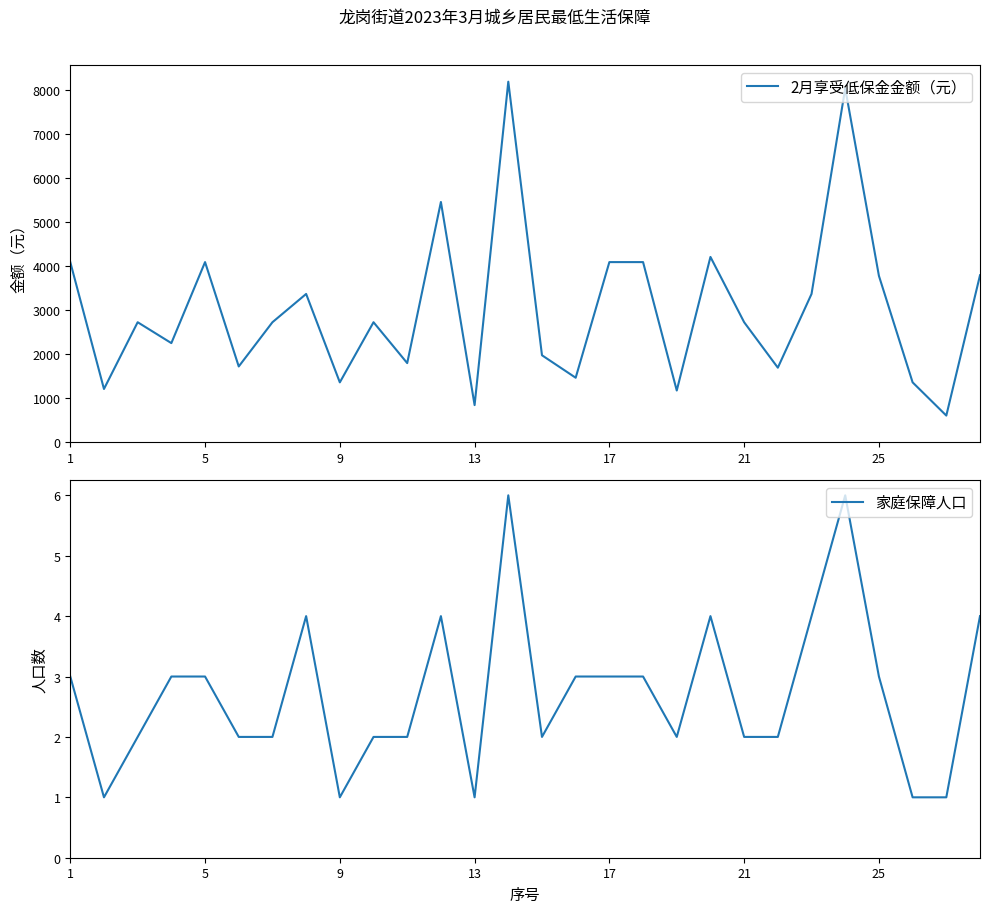

At how many categories does at least one series exceed 2968?

12